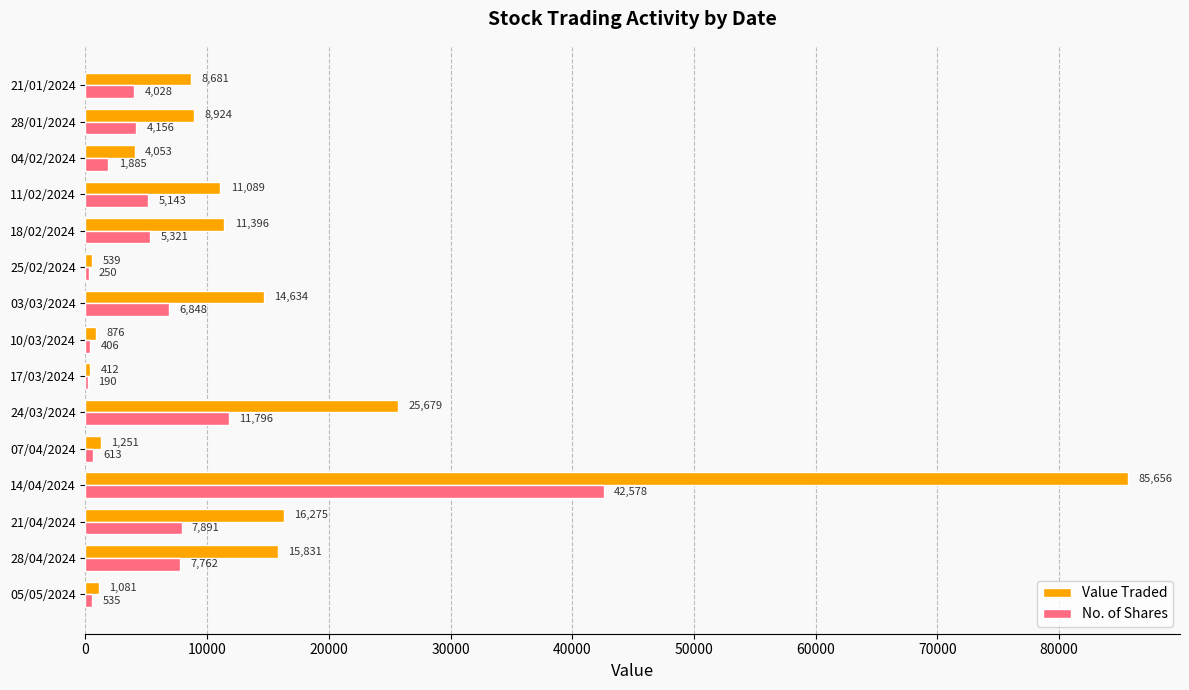

Which category has the highest value in the No. of Shares series?

14/04/2024